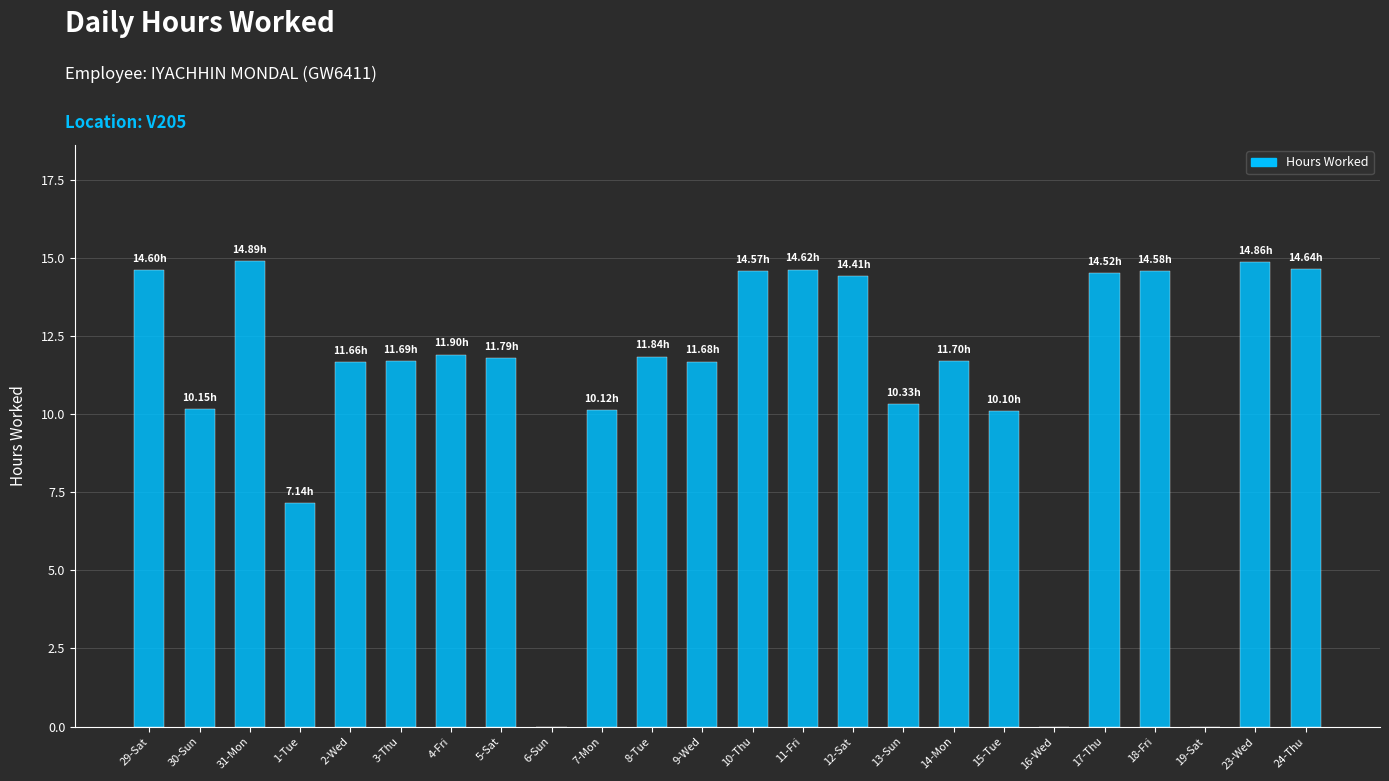

What is the change in value from 6-Sun to 13-Sun?

+10.3